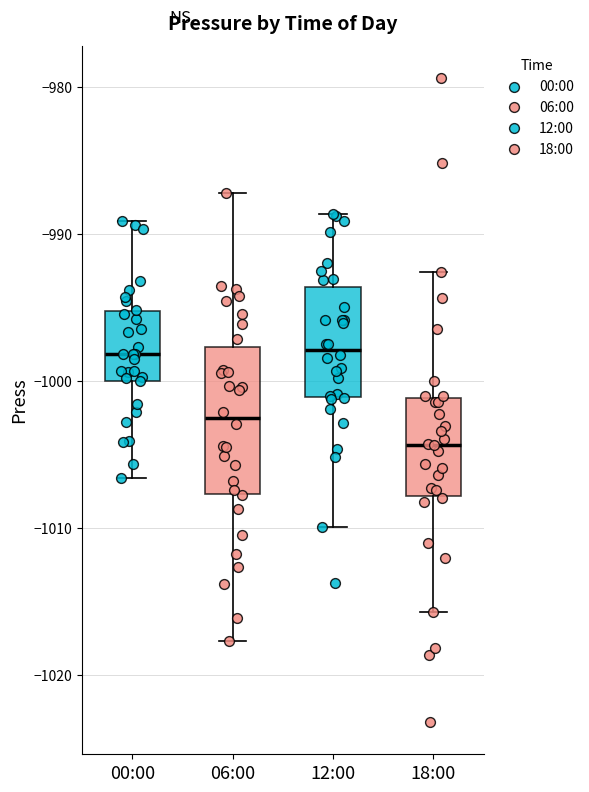

Where is the upper edge of the box for 06:00 on the y-axis? The values are not printed on the chart, so give them approximately, as read against the axis.

-998